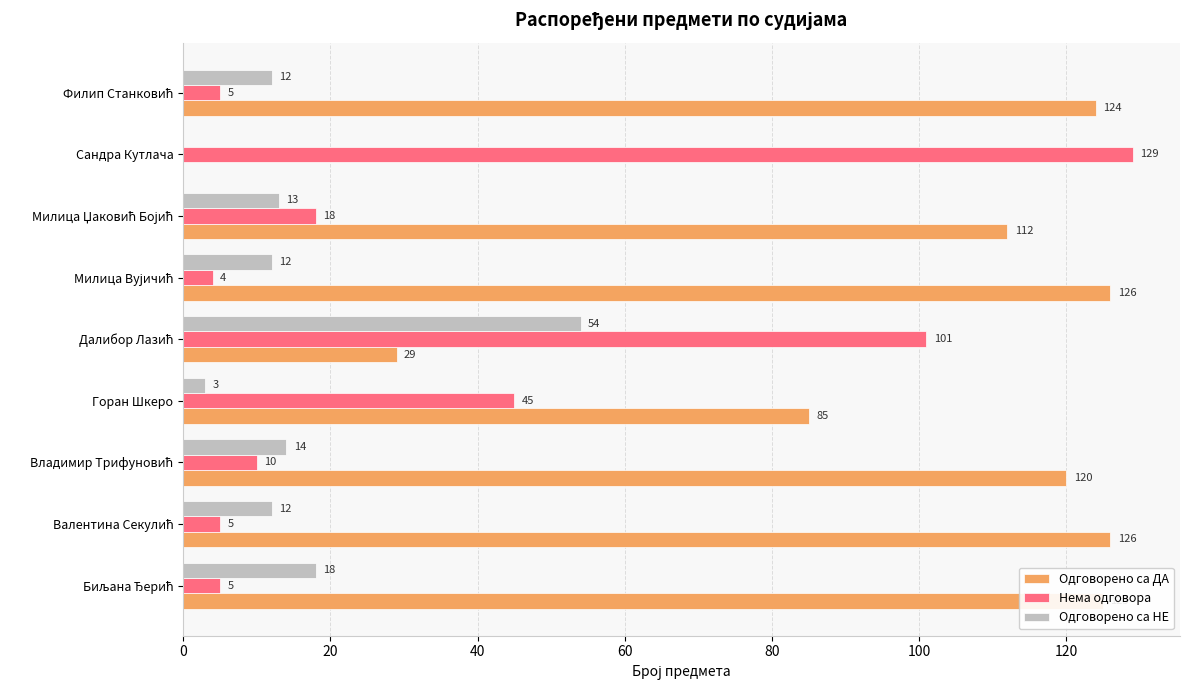

What is the sum of all Одговорено са ДА values?

847